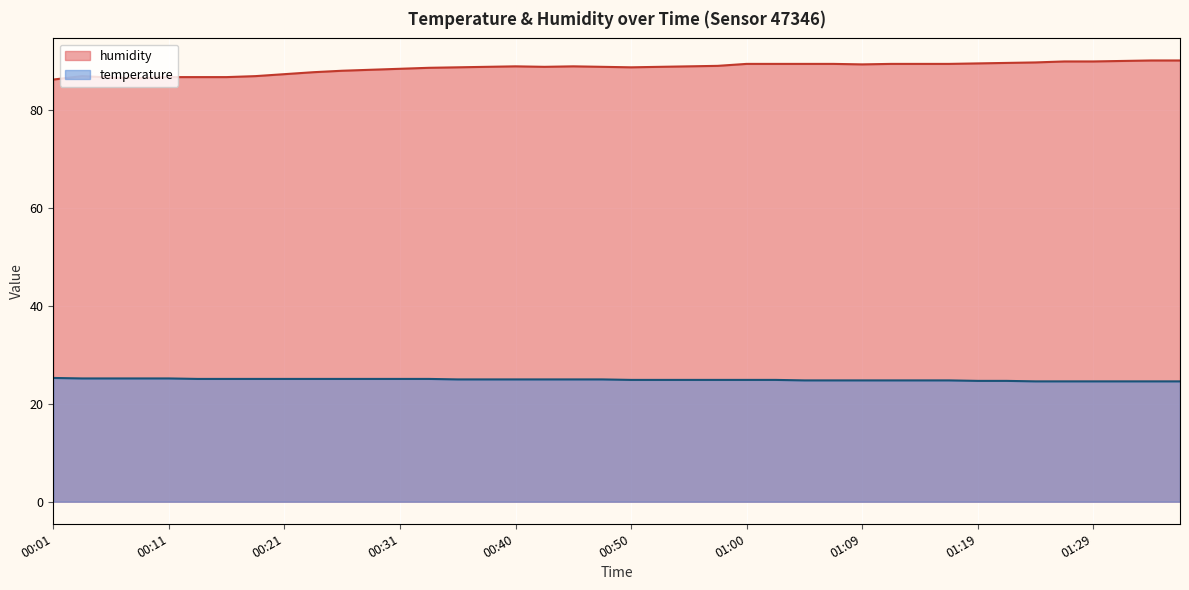

At 01:12, list the series in order from largest to smallest.

humidity, temperature